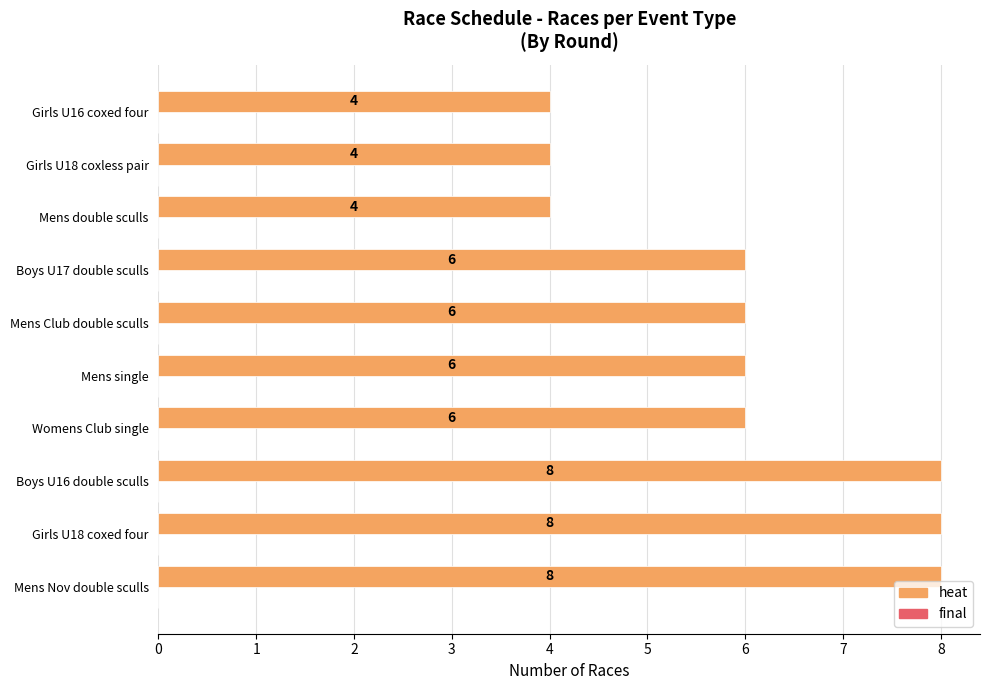

True or false: the data shows 2 at Girls U16 coxed four.

False